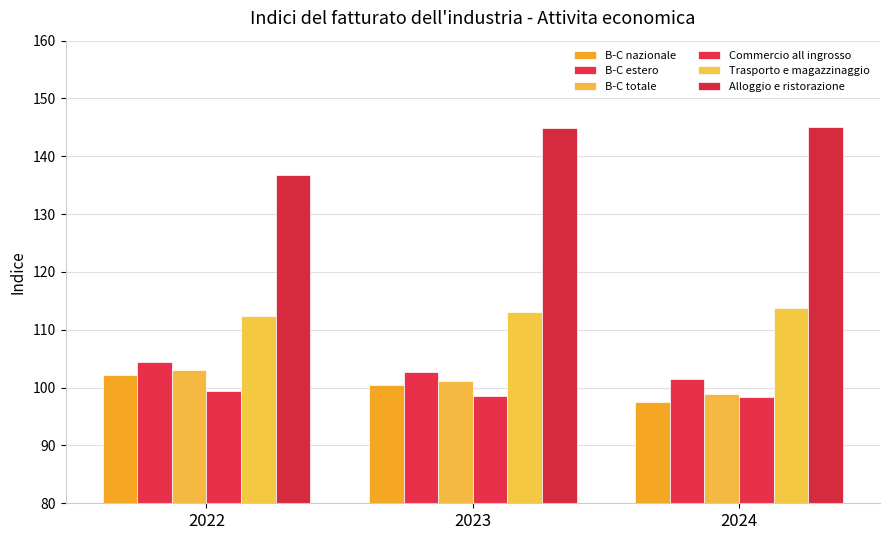

What is the minimum value for B-C estero?

101.5